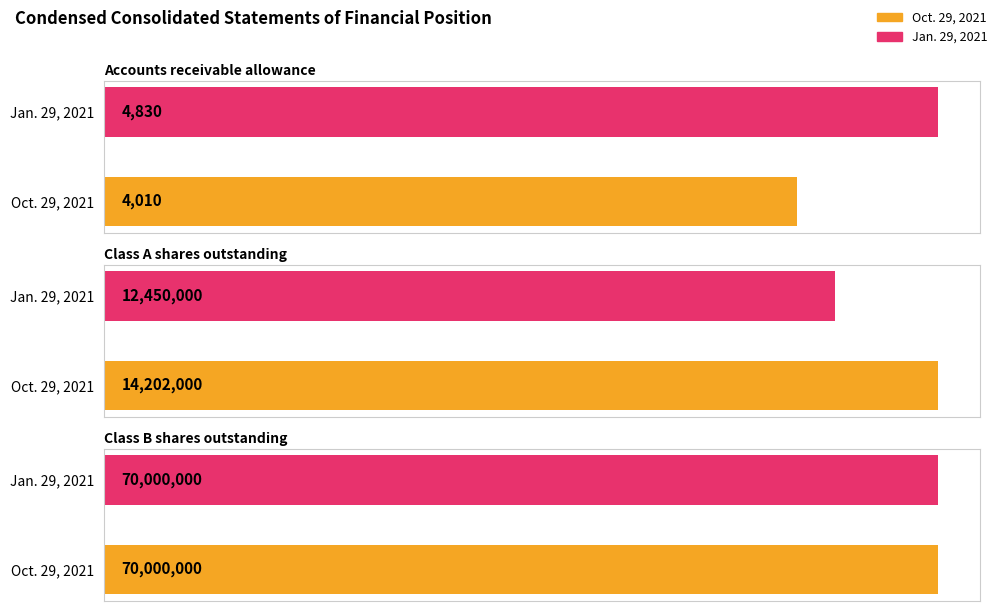

What is the sum of all Oct. 29, 2021 values?

84206010